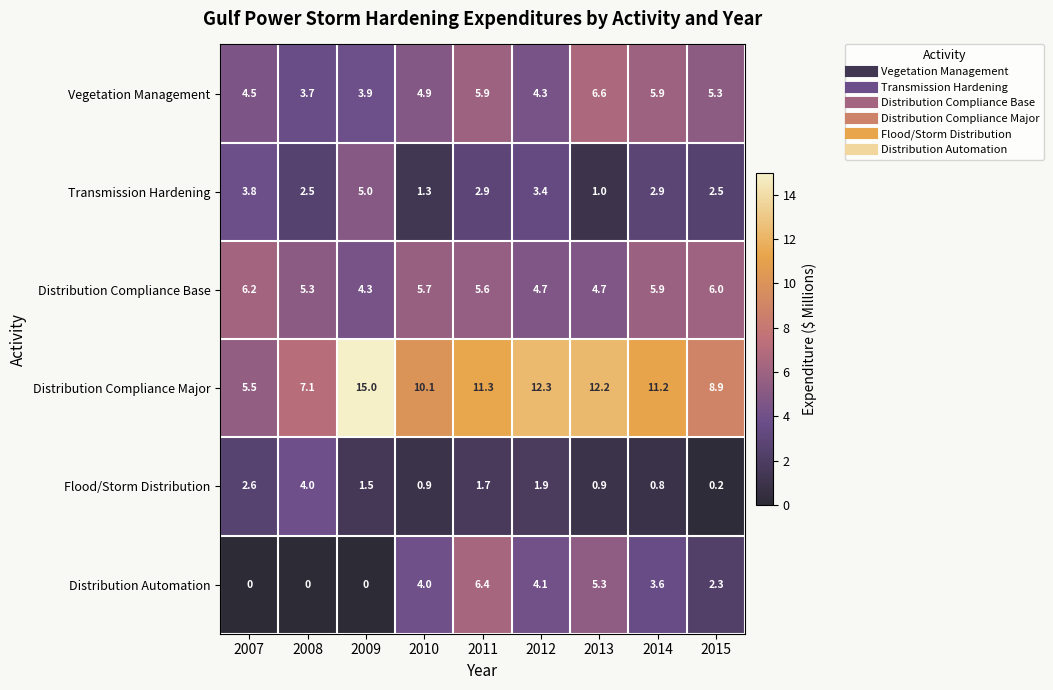

What is the difference between the maximum and minimum values in the Transmission Hardening series?

4.0